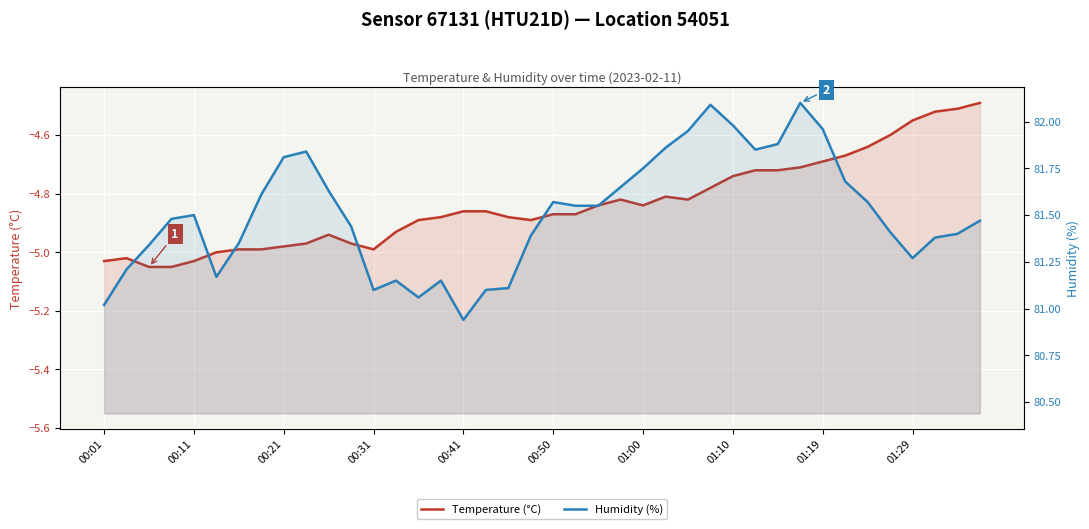

What are all the series names shown in the legend?

Temperature (°C), Humidity (%)